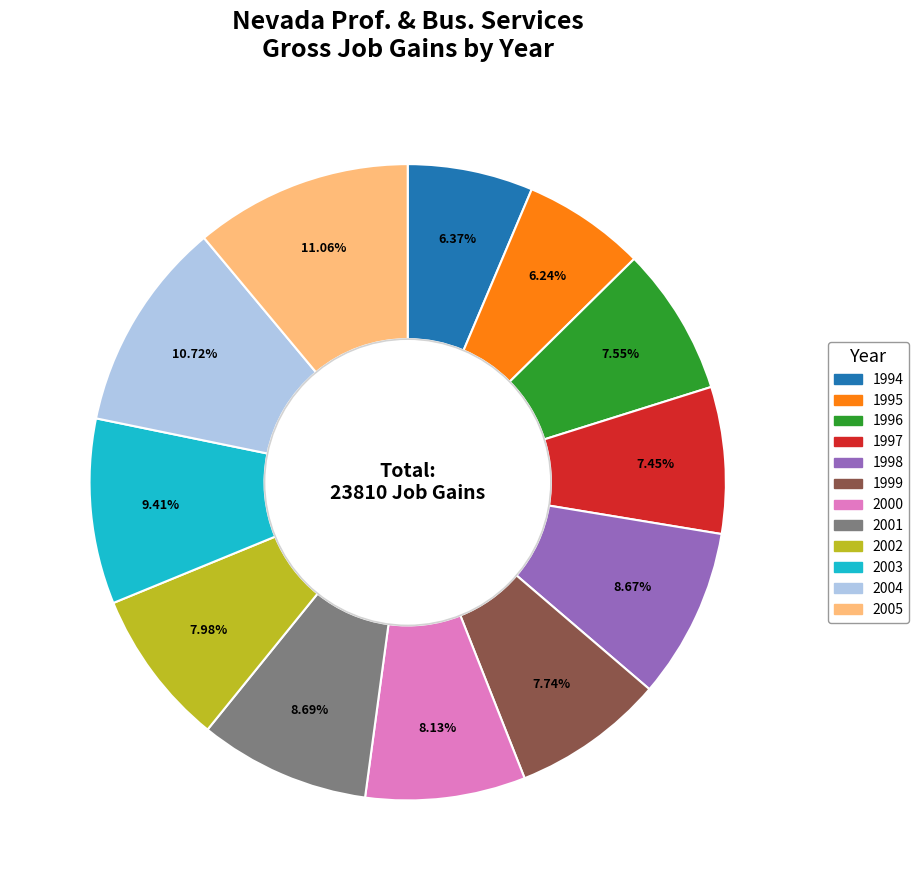

Is the sum of 2005 and 1999 greater than half?

No